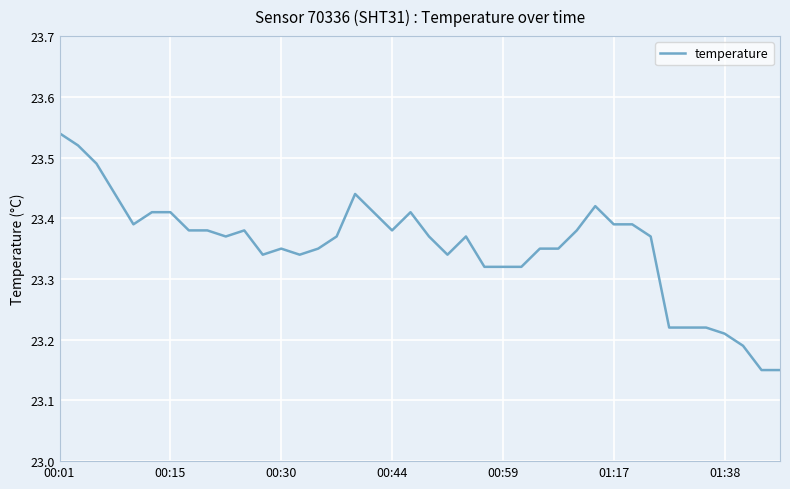

How many points are lower than both their immediate neighbors (excluding endpoints)?

6